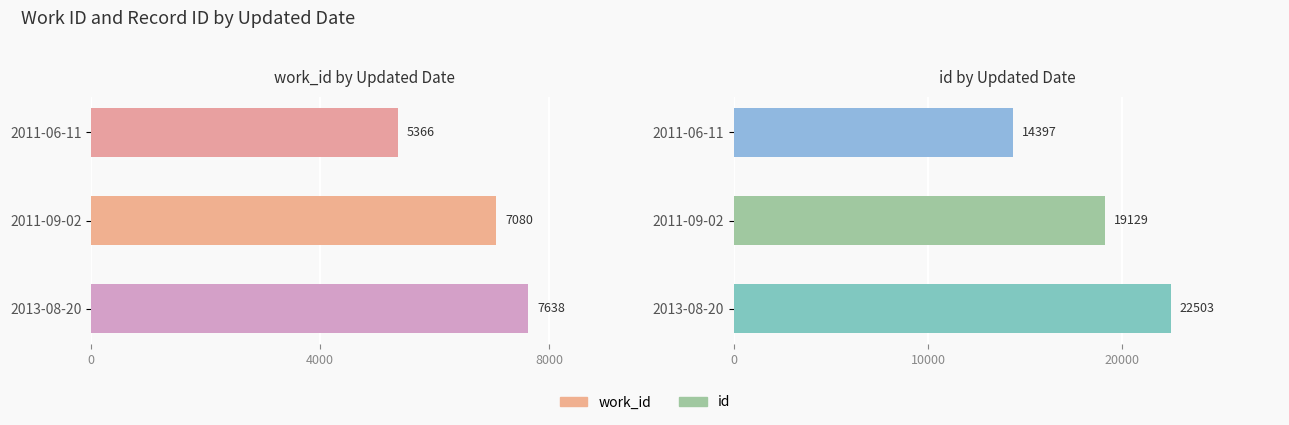

List the series in order of their peak value, highest first.

id, work_id